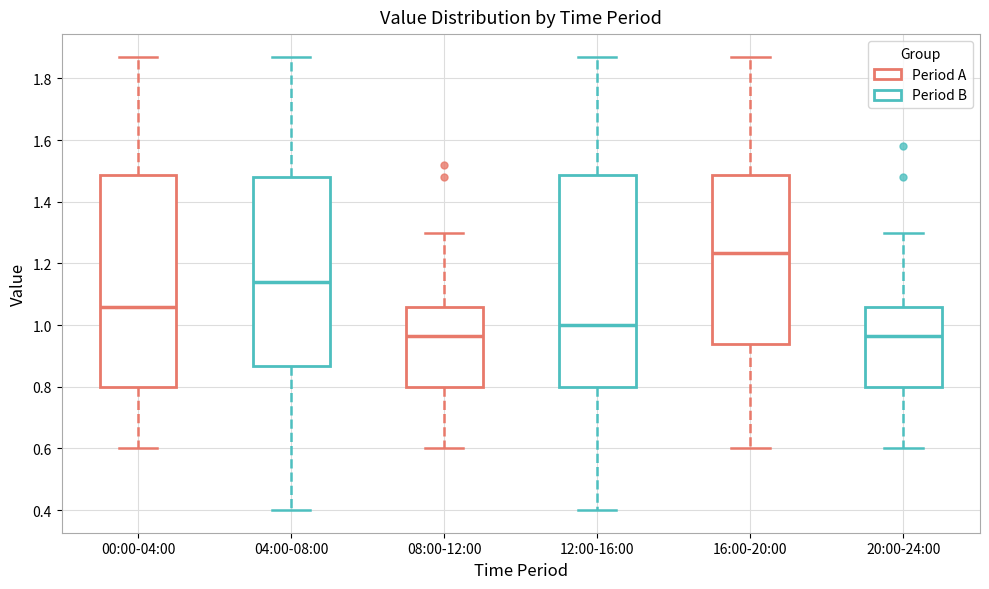

Which box's median line is the highest?

16:00-20:00